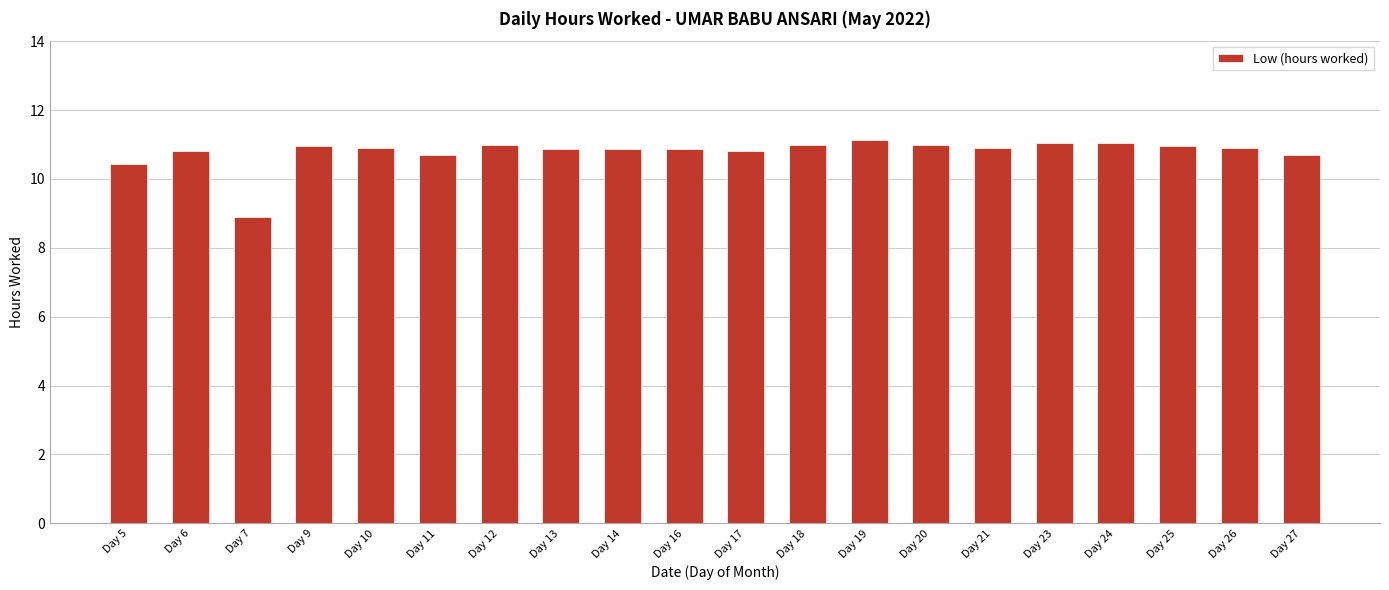

How many bars are there in total?

20